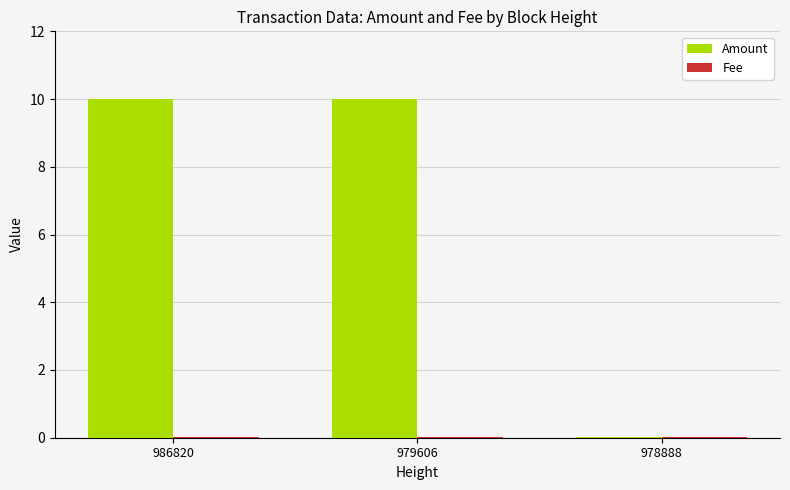

True or false: Amount has a value of 10.0 at 986820.

True